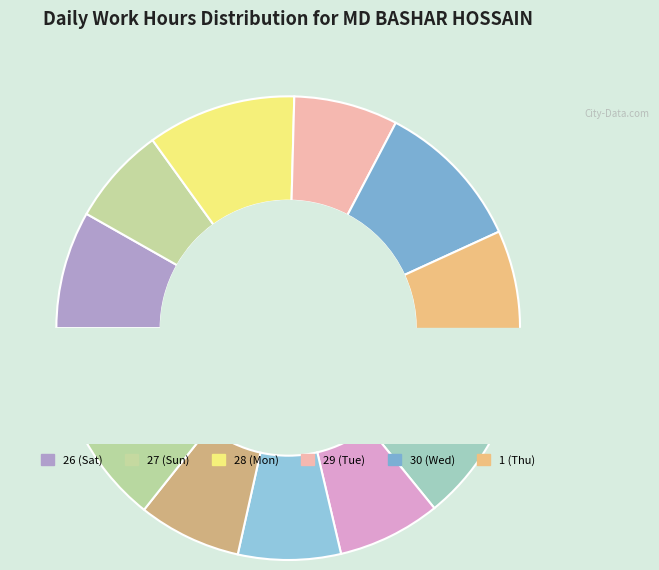

To the nearest percent, what percentage of the pie is 29 (Tue)?

7%